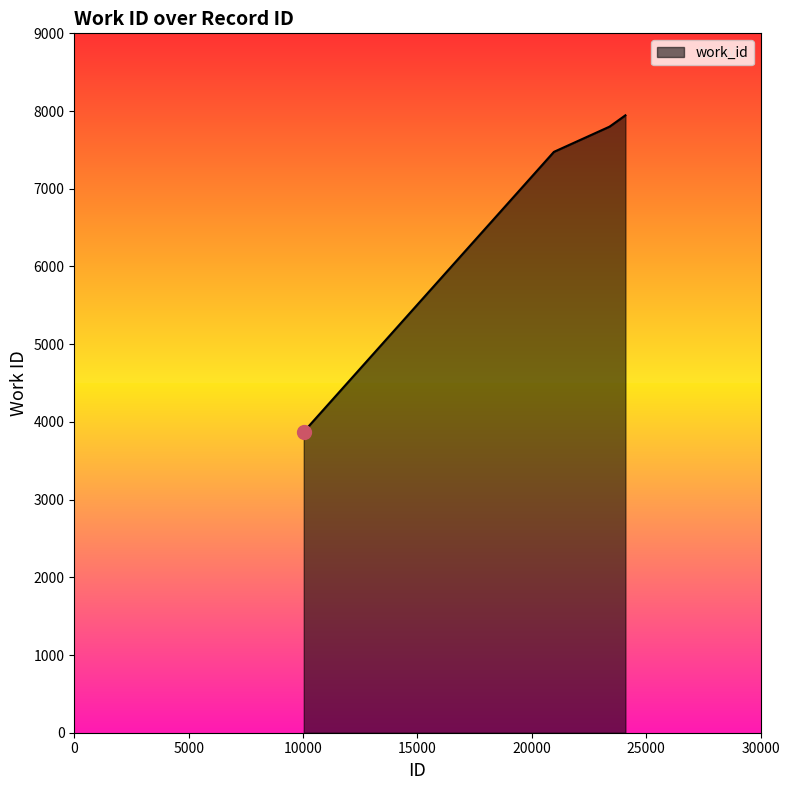

What is the average value?

7062